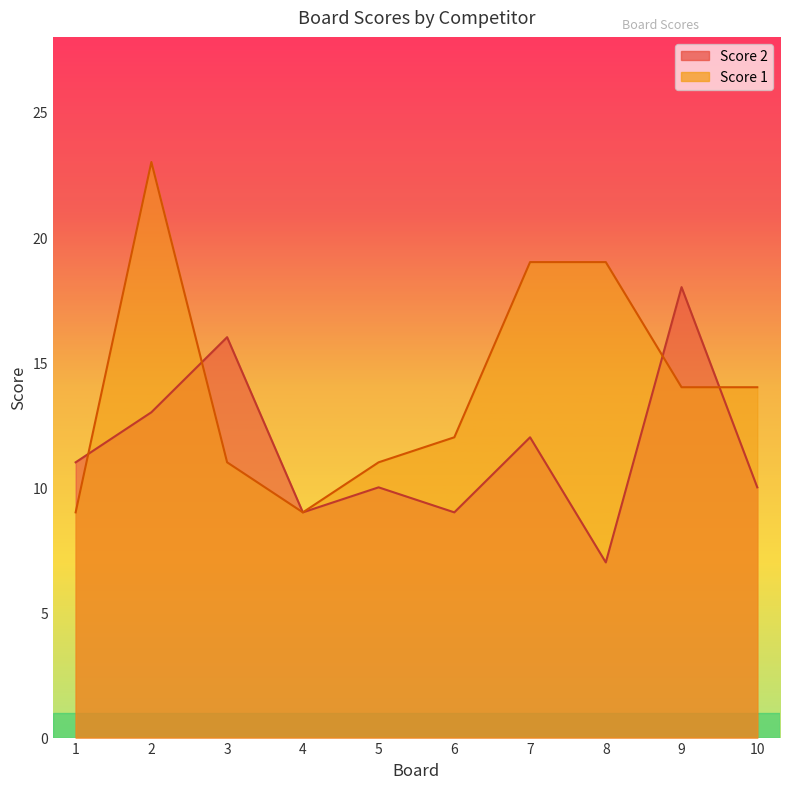

What value does the Score 2 series have at 8?

7